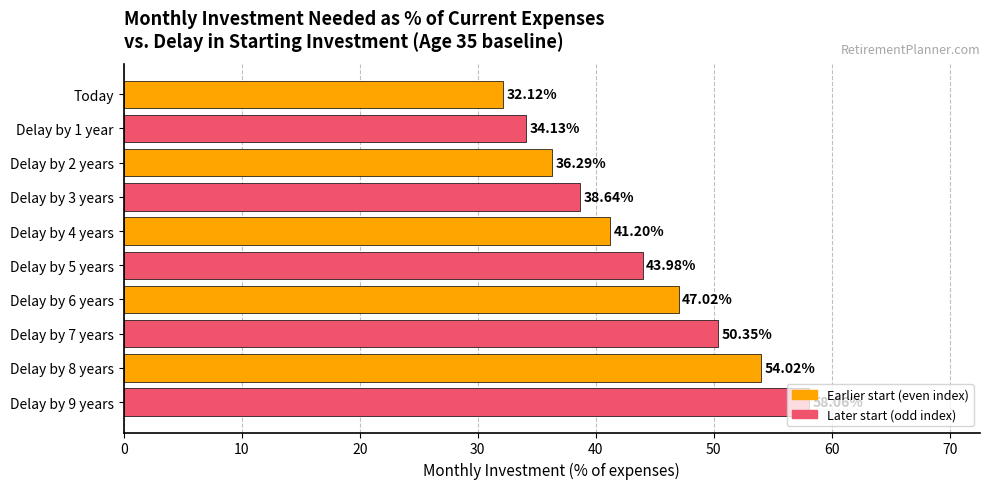

How many data points are above 43?

5